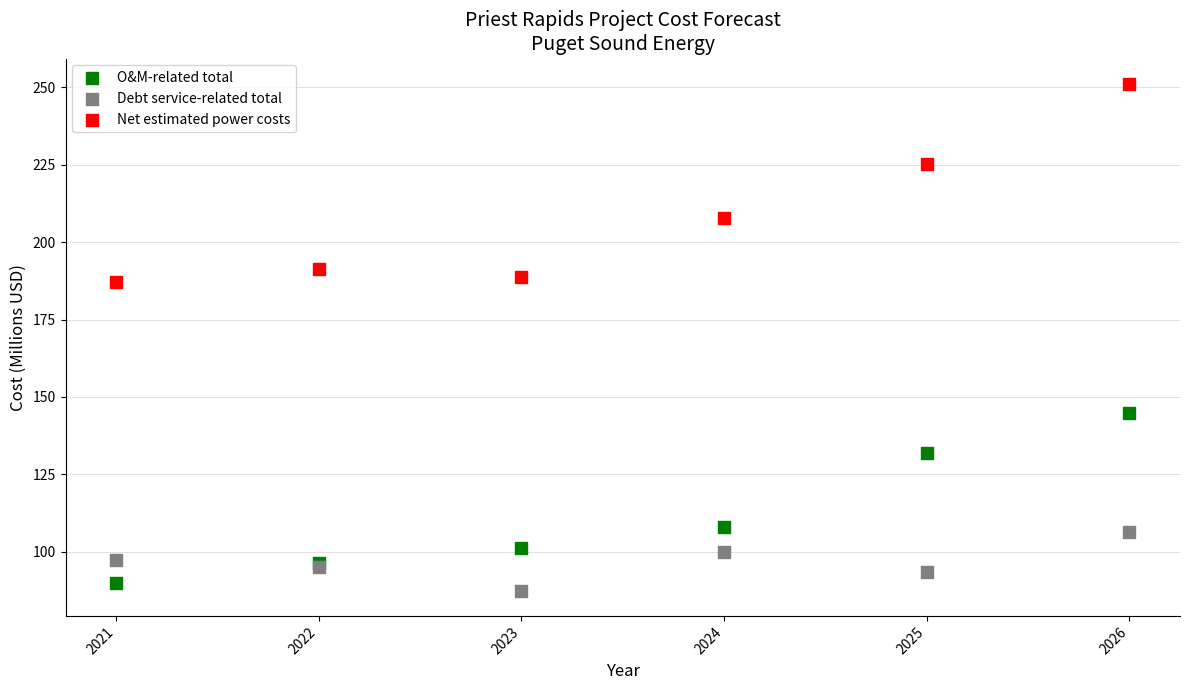

Which series reaches the minimum Y coordinate?

Debt service-related total